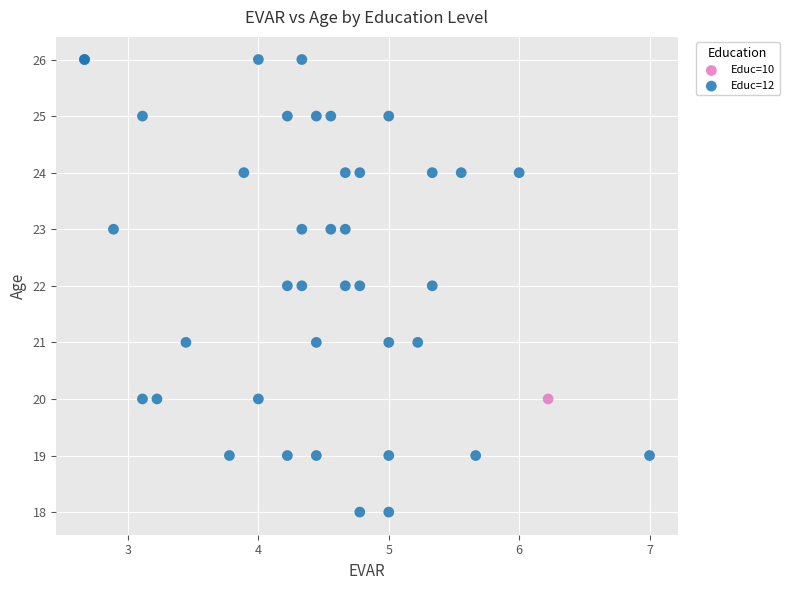

What are all the series names shown in the legend?

Educ=10, Educ=12